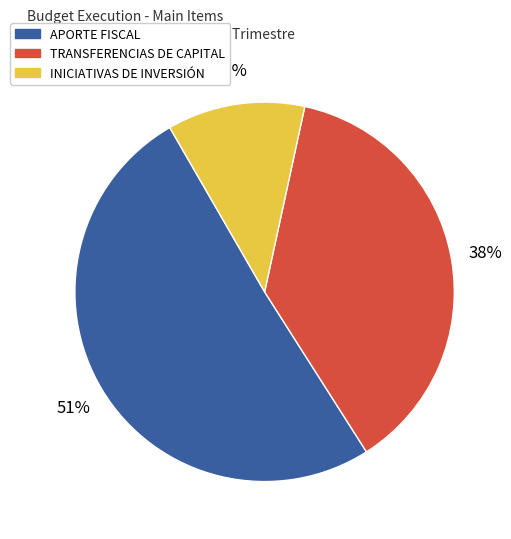

Which slice is the largest?

APORTE FISCAL